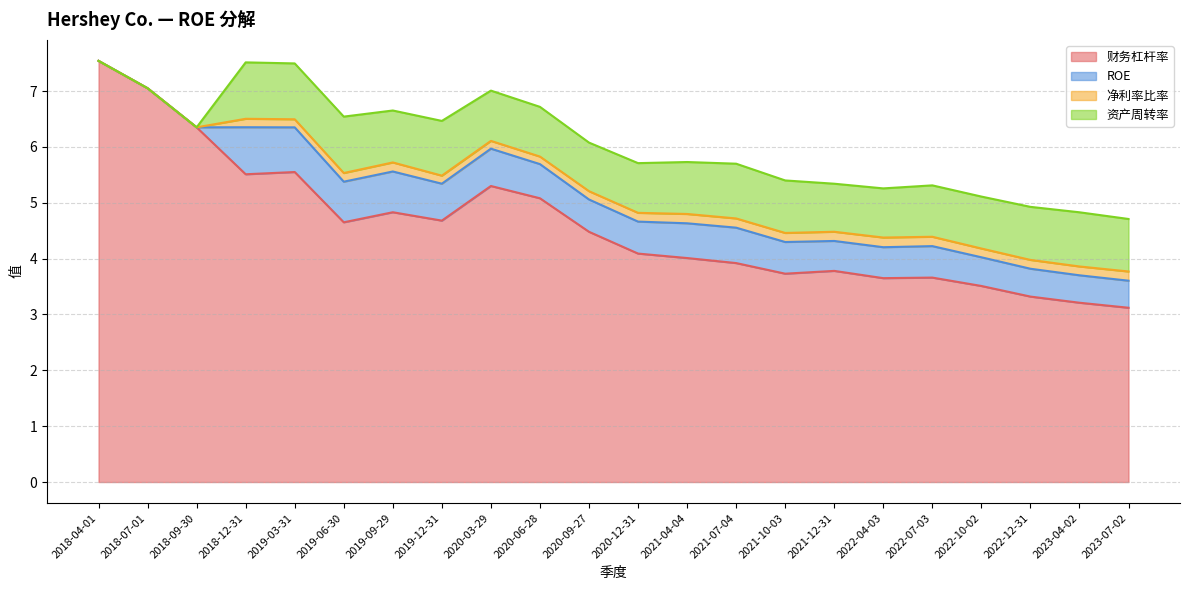

Reading left to right, transcribe all the data shown in this chart.

财务杠杆率: 7.5	7.0	6.3	5.5	5.5	4.7	4.8	4.7	5.3	5.1	4.5	4.1	4.0	3.9	3.7	3.8	3.6	3.7	3.5	3.3	3.2	3.1
ROE: 0.0	0.0	0.0	0.8	0.8	0.7	0.7	0.7	0.7	0.6	0.6	0.6	0.6	0.6	0.6	0.5	0.6	0.6	0.5	0.5	0.5	0.5
净利率比率: 0.0	0.0	0.0	0.2	0.1	0.2	0.2	0.1	0.1	0.1	0.1	0.2	0.2	0.2	0.2	0.2	0.2	0.2	0.2	0.2	0.2	0.2
资产周转率: 0.0	0.0	0.0	1.0	1.0	1.0	0.9	1.0	0.9	0.9	0.9	0.9	0.9	1.0	0.9	0.9	0.9	0.9	0.9	0.9	1.0	0.9